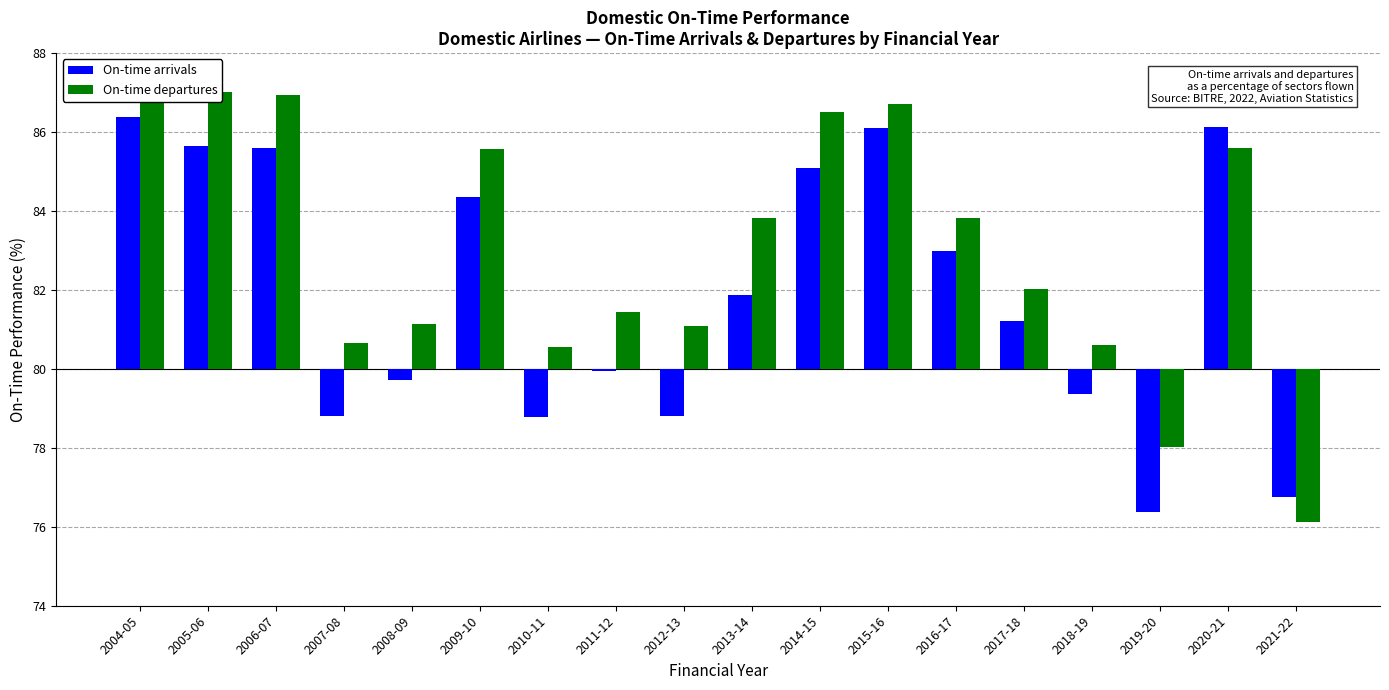

What is the difference between the maximum and minimum values in the On-time departures series?

10.9